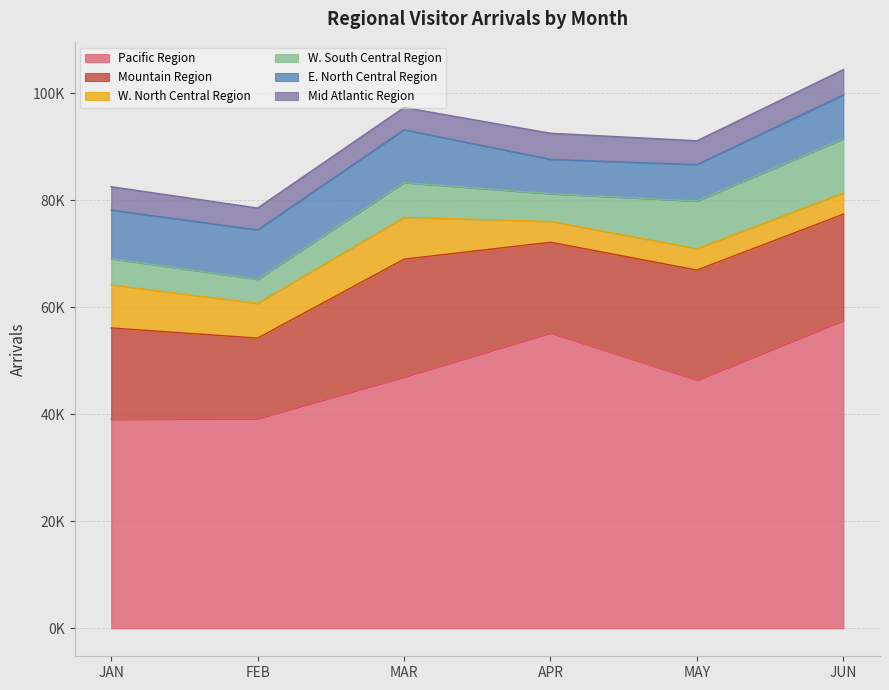

True or false: W. South Central Region and E. North Central Region intersect in this chart.

True